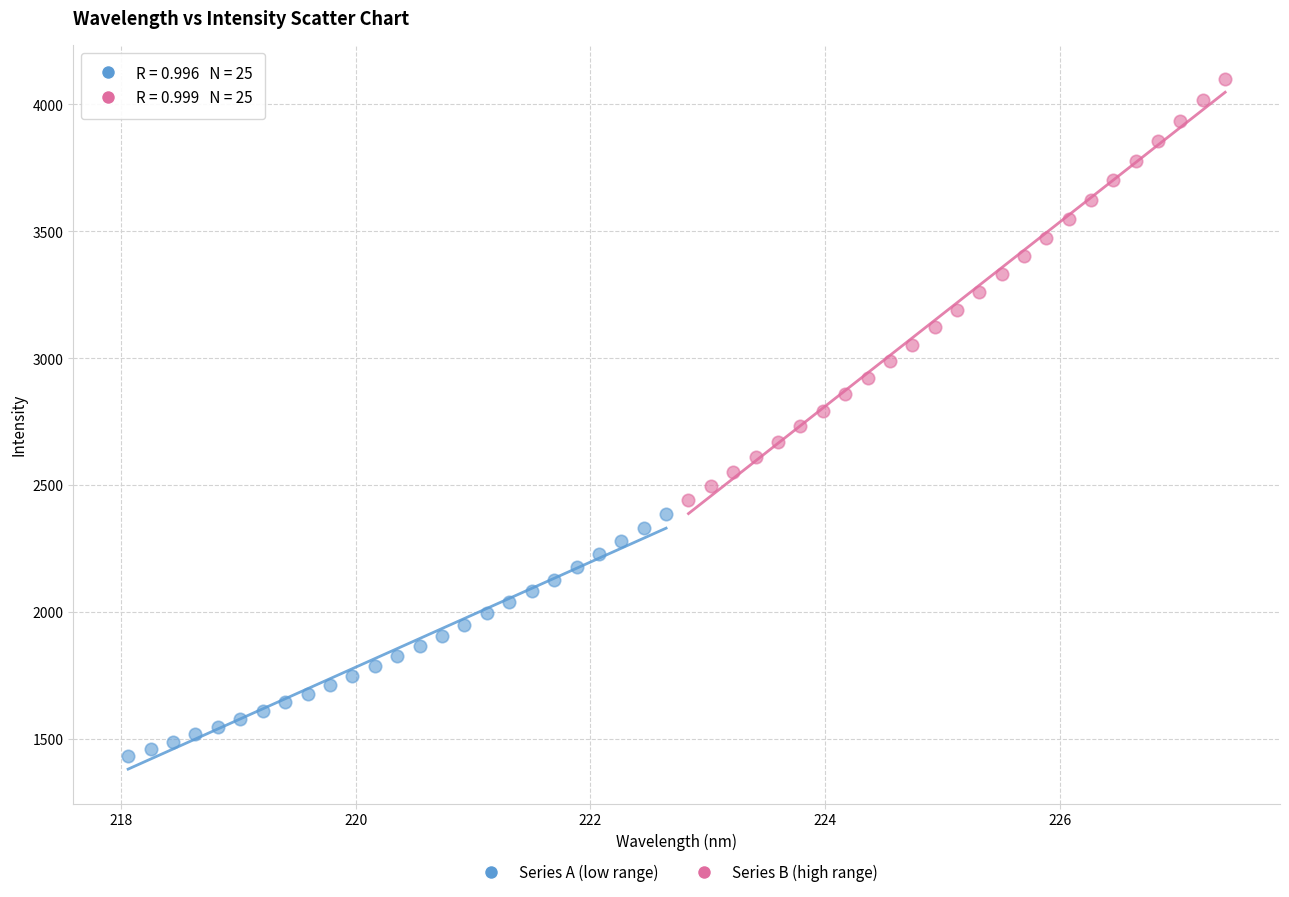

Which series contains the highest Y value?

Series B (high range)